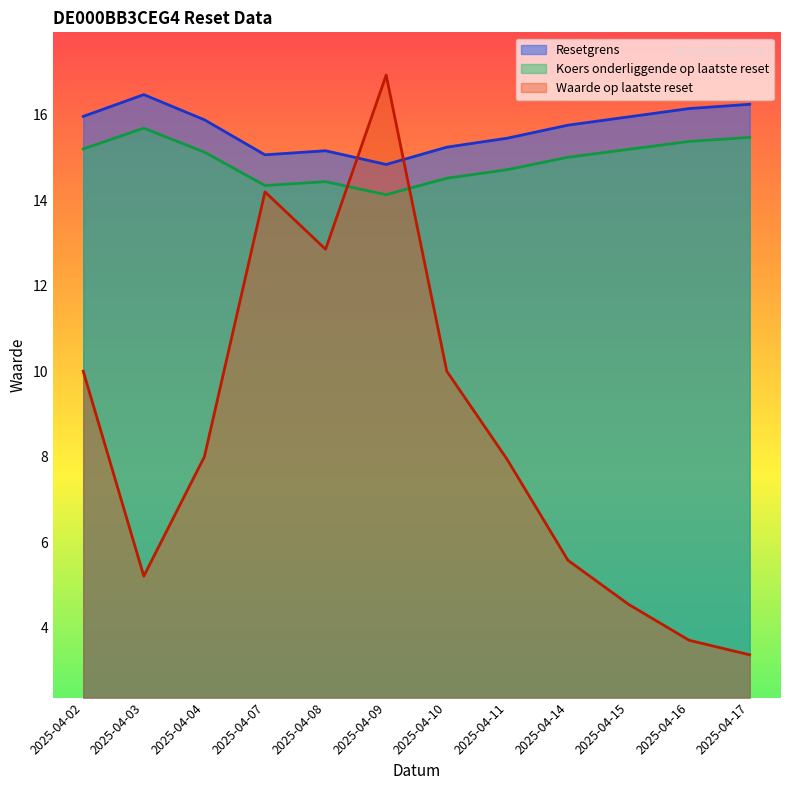

Reading left to right, extract all data points from this chart.

Resetgrens: 16.0	16.5	15.9	15.1	15.2	14.8	15.2	15.4	15.8	15.9	16.1	16.2
Koers onderliggende op laatste reset: 15.2	15.7	15.1	14.3	14.4	14.1	14.5	14.7	15.0	15.2	15.4	15.5
Waarde op laatste reset: 10.0	5.2	8.0	14.2	12.8	16.9	10.0	7.9	5.6	4.5	3.7	3.4